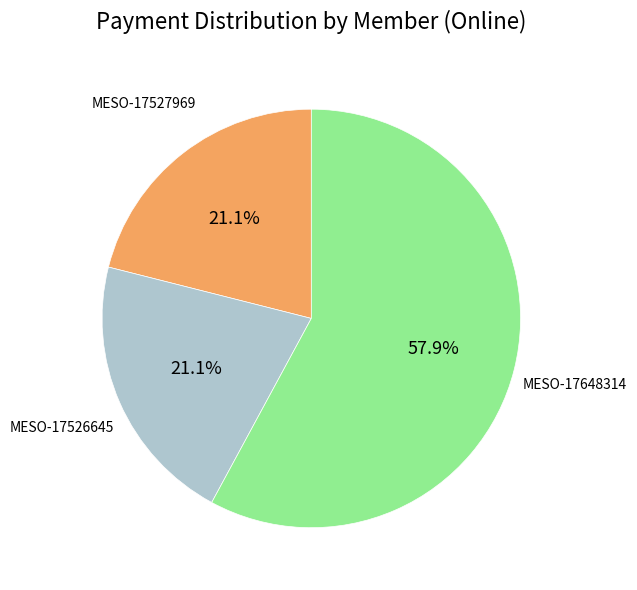

How many segments does this pie chart have?

3